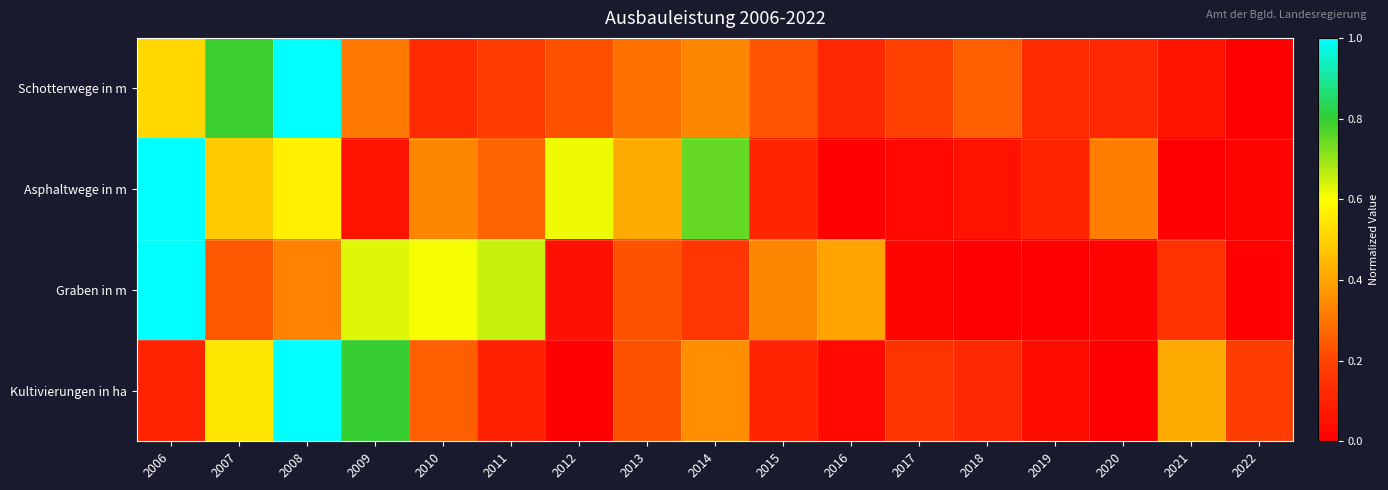

Reading left to right, list all the values displayed in this chart.

Schotterwege in m: 2006=0.5	2007=0.8	2008=1.0	2009=0.3	2010=0.1	2011=0.2	2012=0.2	2013=0.3	2014=0.3	2015=0.2	2016=0.1	2017=0.2	2018=0.3	2019=0.1	2020=0.1	2021=0.1	2022=0.0
Asphaltwege in m: 2006=1.0	2007=0.5	2008=0.6	2009=0.1	2010=0.3	2011=0.3	2012=0.6	2013=0.4	2014=0.7	2015=0.1	2016=0.0	2017=0.0	2018=0.1	2019=0.1	2020=0.3	2021=0.0	2022=0.0
Graben in m: 2006=1.0	2007=0.2	2008=0.3	2009=0.6	2010=0.6	2011=0.7	2012=0.0	2013=0.2	2014=0.2	2015=0.3	2016=0.4	2017=0.0	2018=0.0	2019=0.0	2020=0.0	2021=0.1	2022=0.0
Kultivierungen in ha: 2006=0.1	2007=0.5	2008=1.0	2009=0.8	2010=0.3	2011=0.1	2012=0.0	2013=0.2	2014=0.4	2015=0.1	2016=0.0	2017=0.2	2018=0.1	2019=0.0	2020=0.0	2021=0.4	2022=0.2